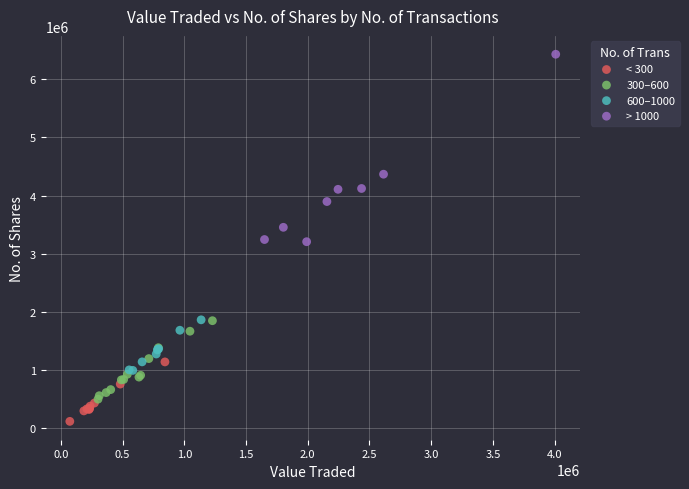

Which series has the largest Y range (max minus min)?

> 1000